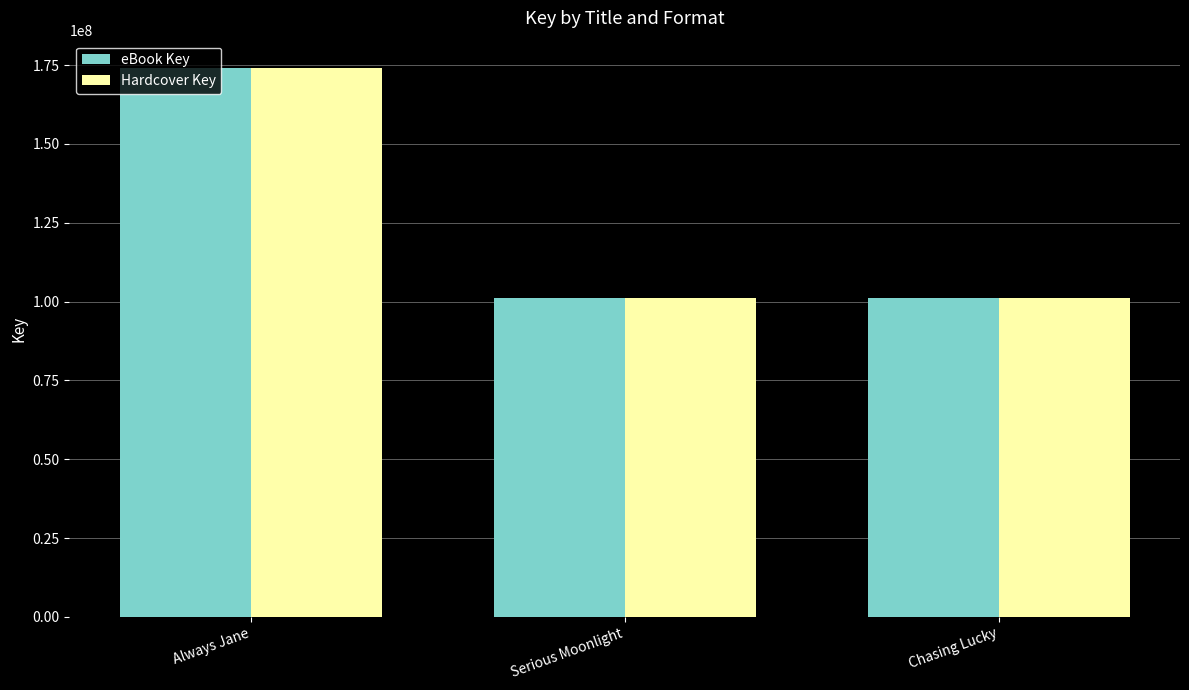

The value of eBook Key at Chasing Lucky is 101148562. True or false?

True